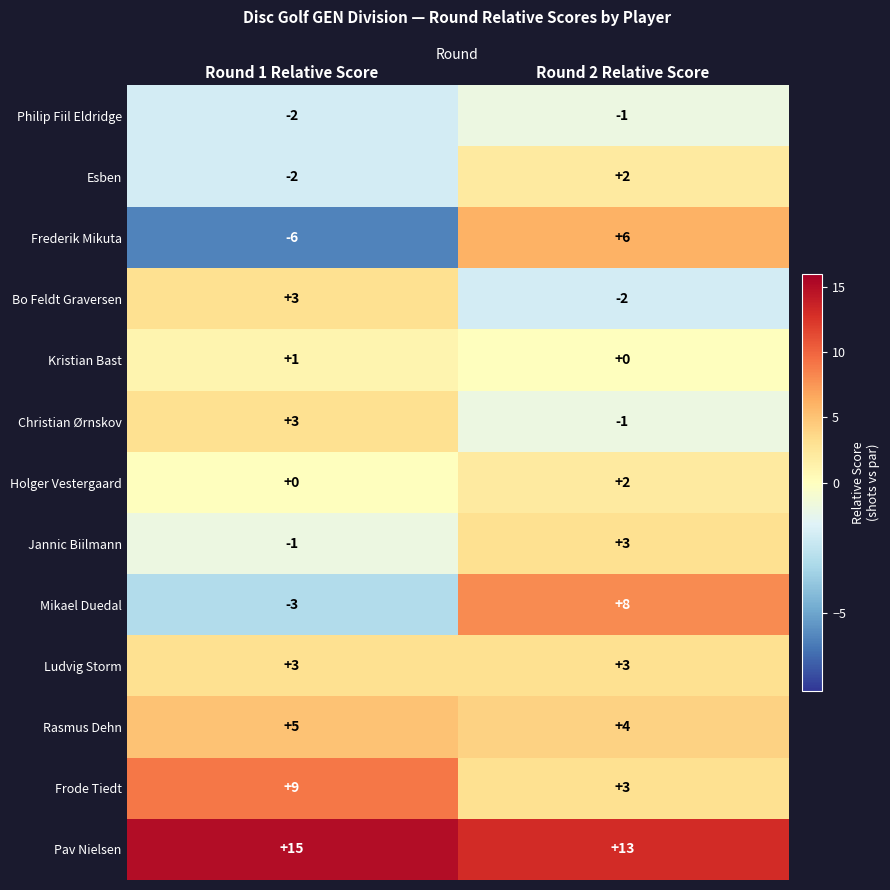

What is the approximate value of Frederik Mikuta at Round 1 Relative Score, to the nearest 10?

-10